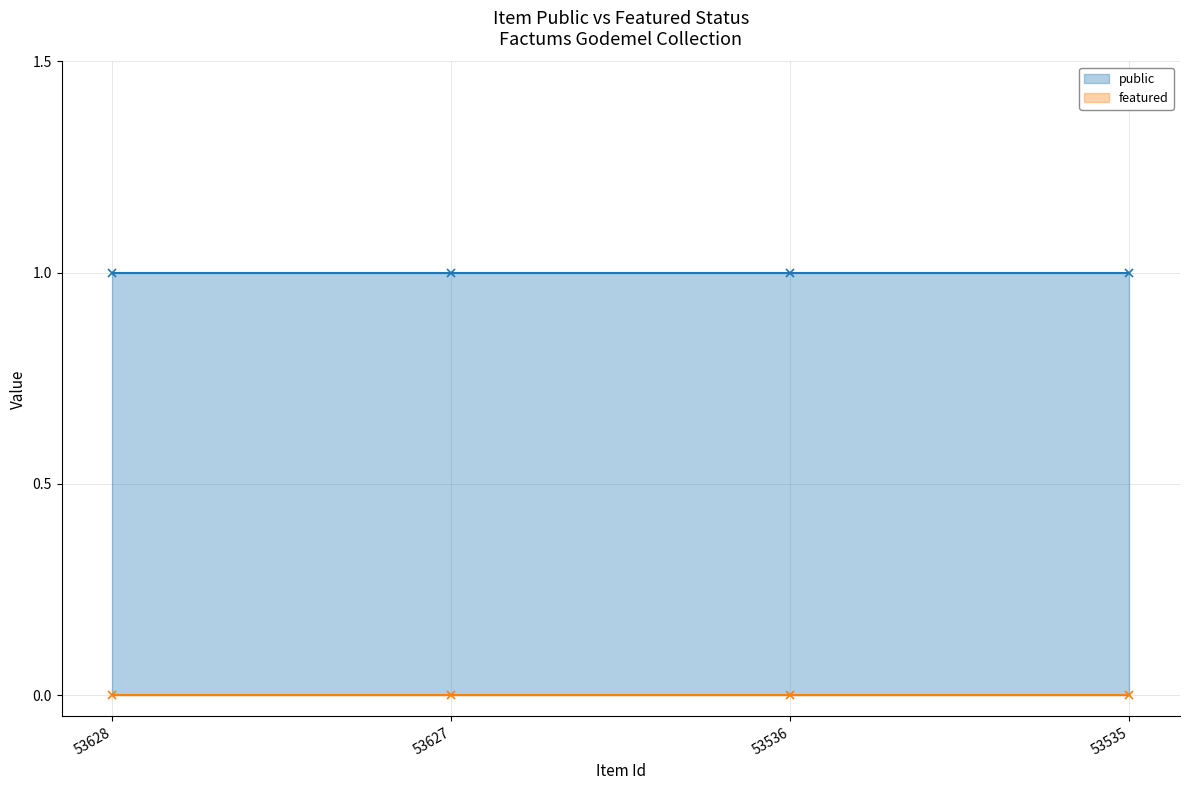

Does the chart display data point markers on the line(s)?

No